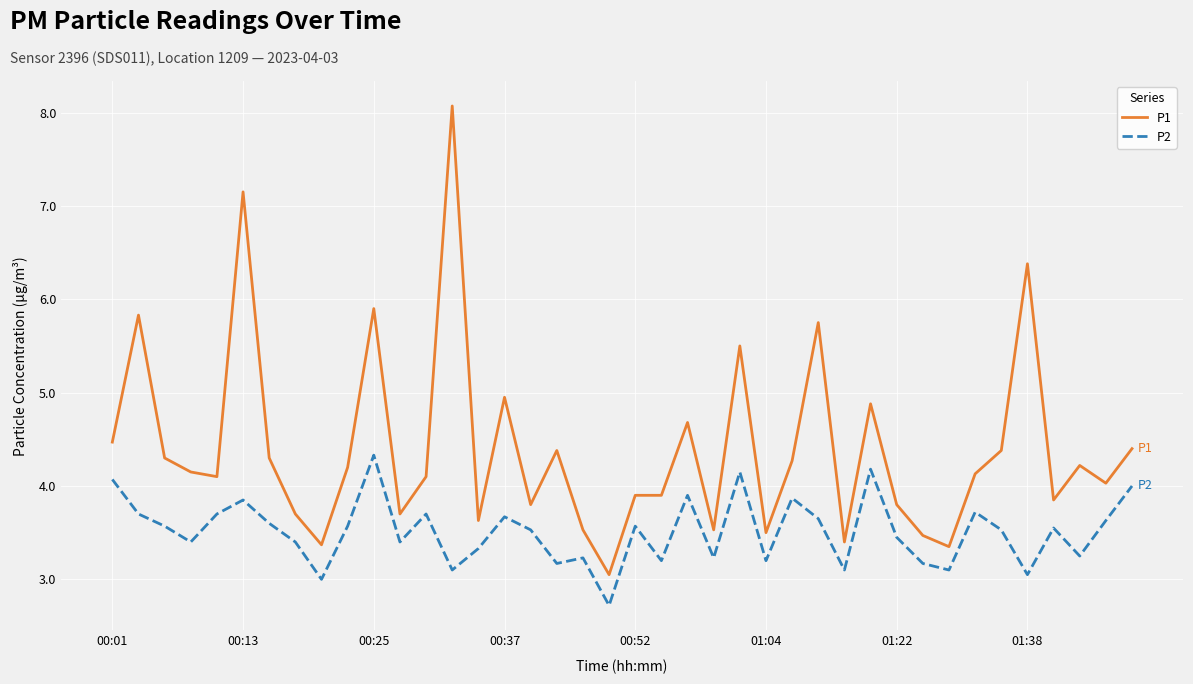

Count the number of data series in this chart.

2